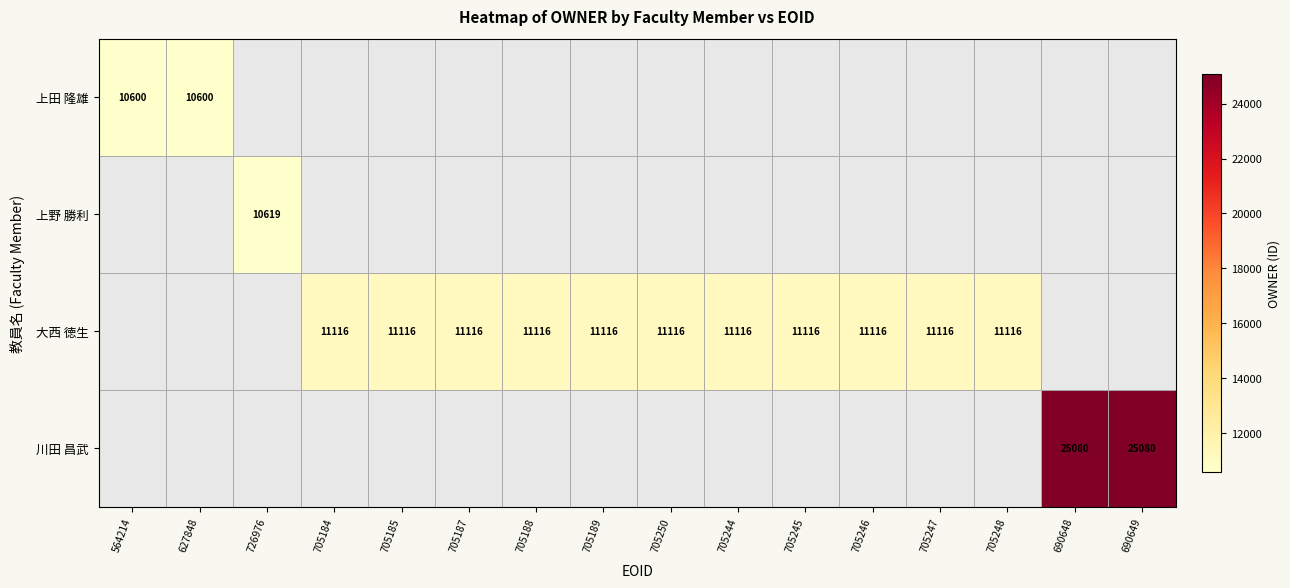

The value of 上田 隆雄 at 627848 is 2473. True or false?

False